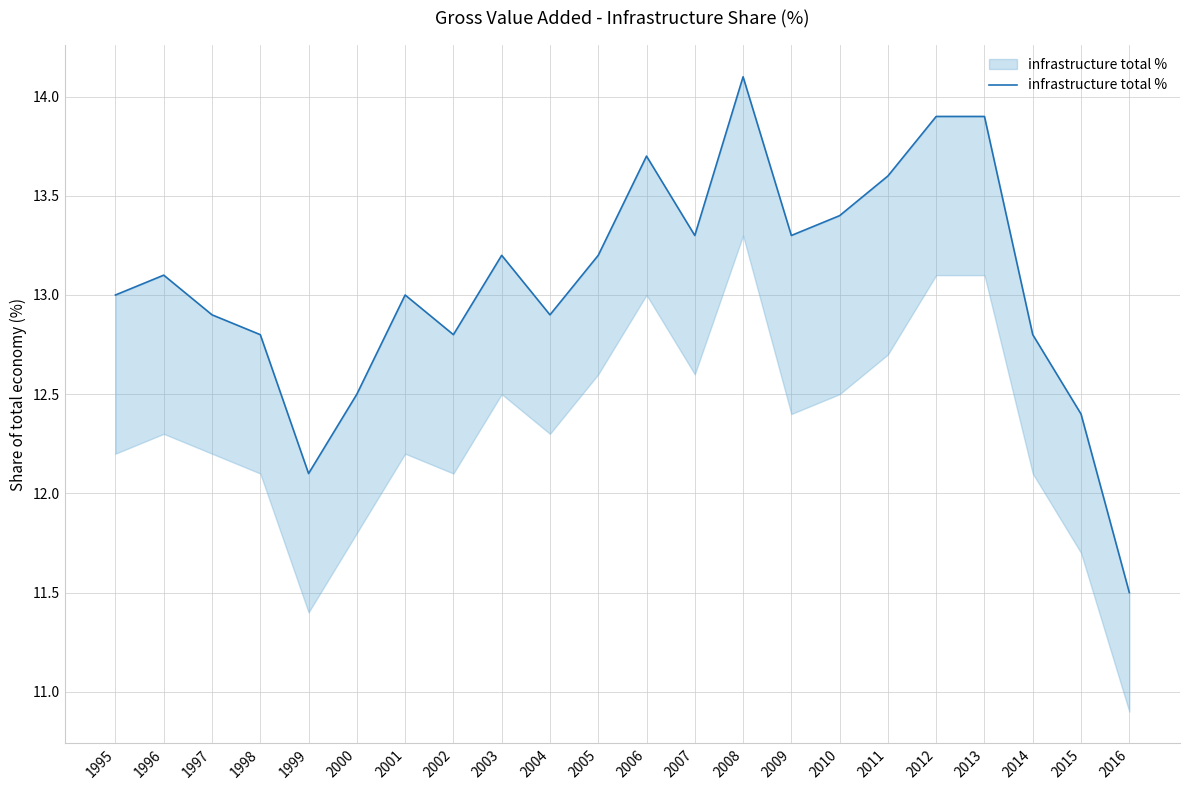

Where is the first local maximum?

1996